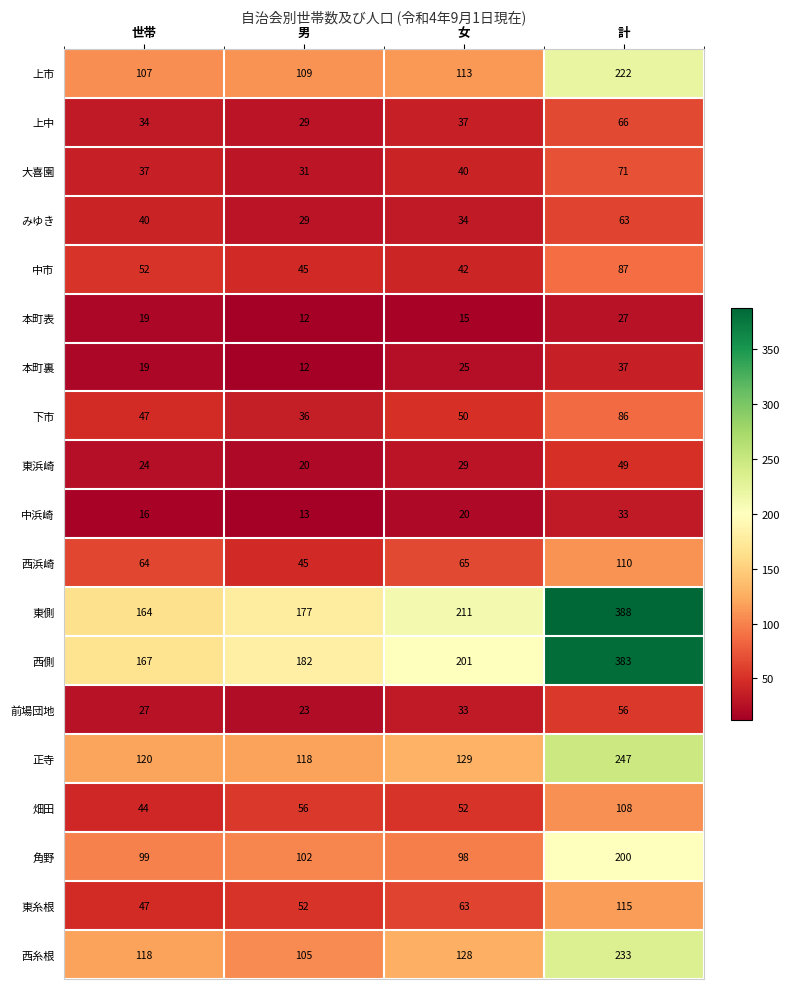

What is the spread (max minus min) of values at 女?

196